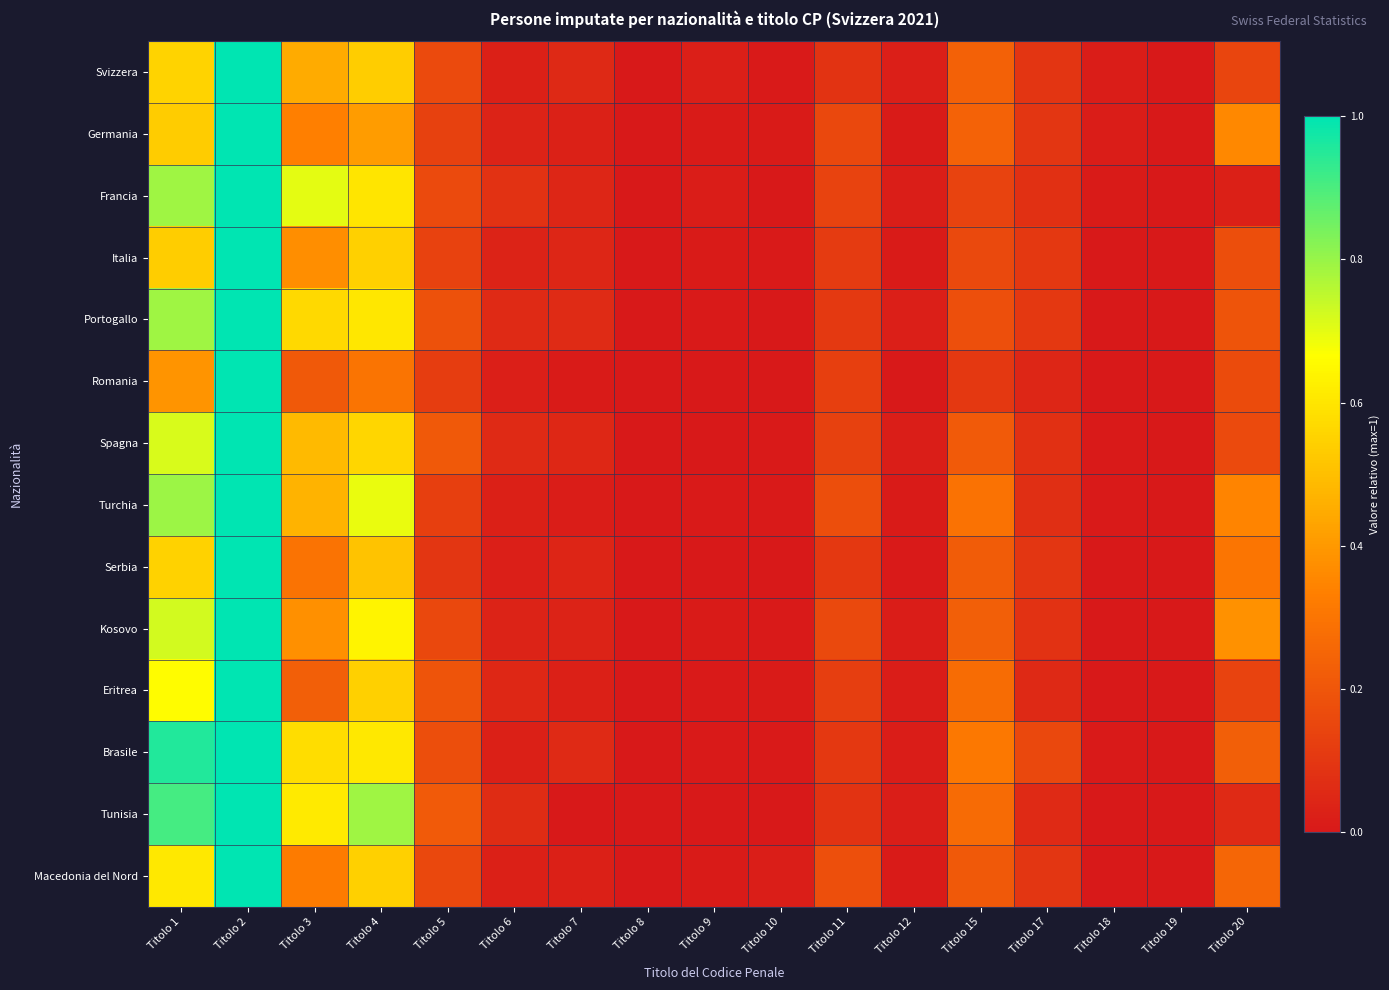

Which series changed the most between Titolo 17 and Titolo 19?

Brasile